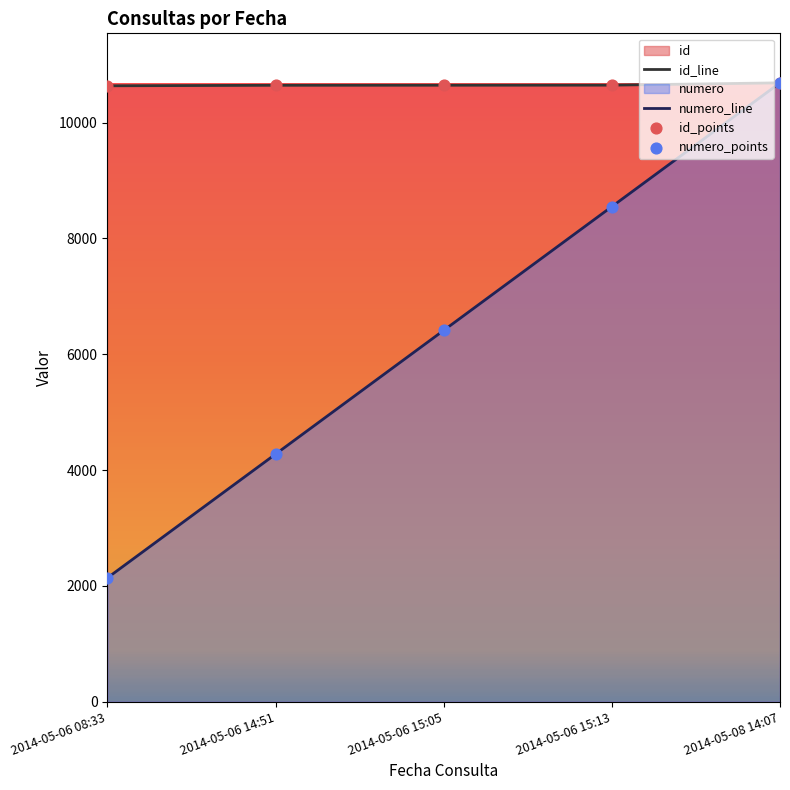

What are all the series names shown in the legend?

id, numero